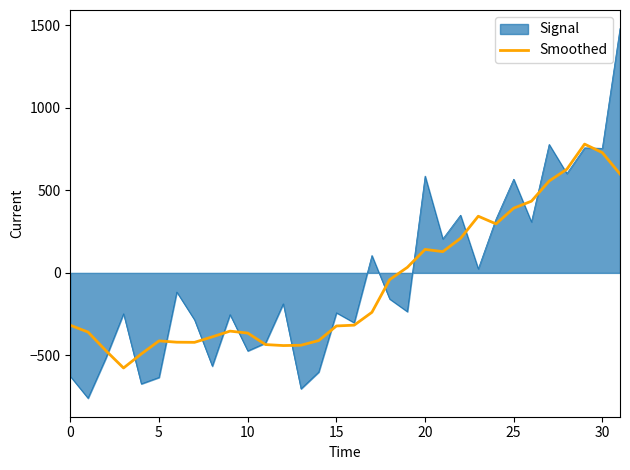

Rank the series by their maximum value, from highest to lowest.

Signal, Smoothed